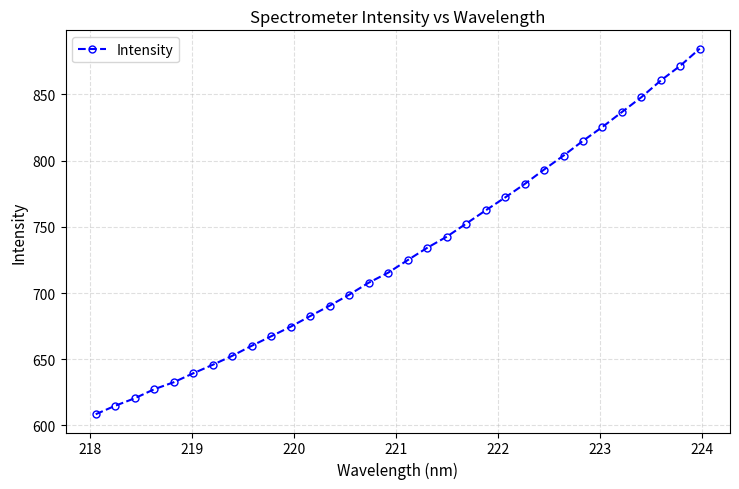

What is the sum of all values?

23348.7